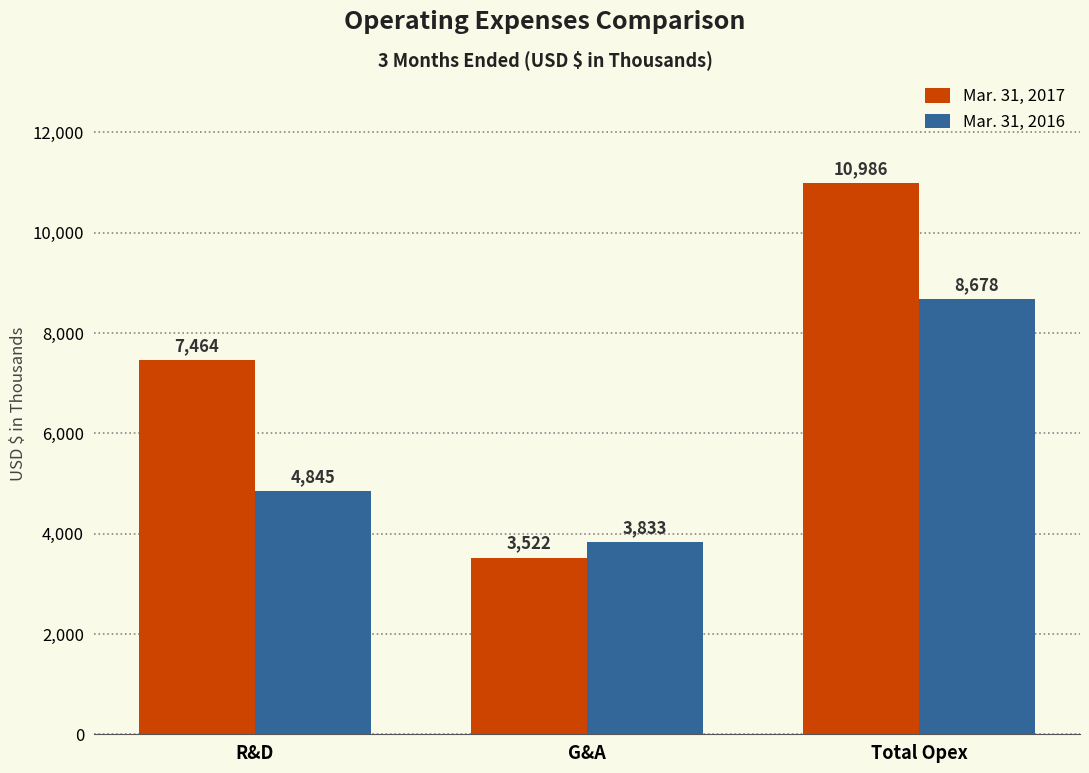

The value of Mar. 31, 2016 at R&D is 3288. True or false?

False